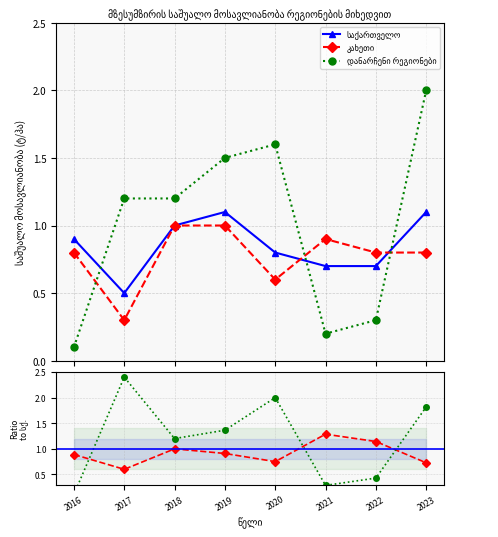

Reading left to right, extract all data points from this chart.

საქართველო: 0.9	0.5	1.0	1.1	0.8	0.7	0.7	1.1
კახეთი: 0.8	0.3	1.0	1.0	0.6	0.9	0.8	0.8
დანარჩენი რეგიონები: 0.1	1.2	1.2	1.5	1.6	0.2	0.3	2.0
კახეთი / საქართველო: 0.9	0.6	1.0	0.9	0.7	1.3	1.1	0.7
დანარჩენი / საქართველო: 0.1	2.4	1.2	1.4	2.0	0.3	0.4	1.8